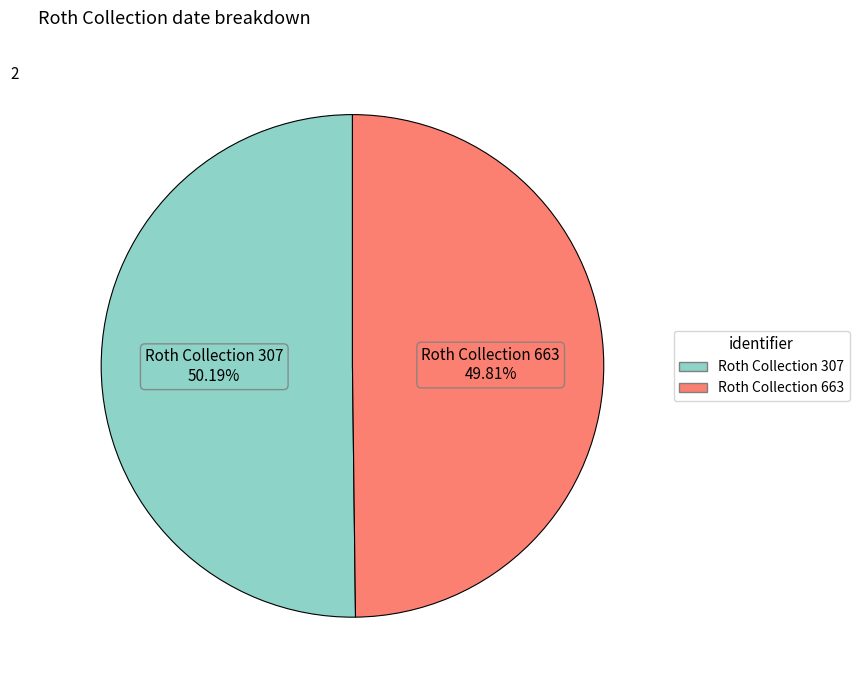

Do Roth Collection 663 and Roth Collection 307 together represent more than half of the pie?

Yes